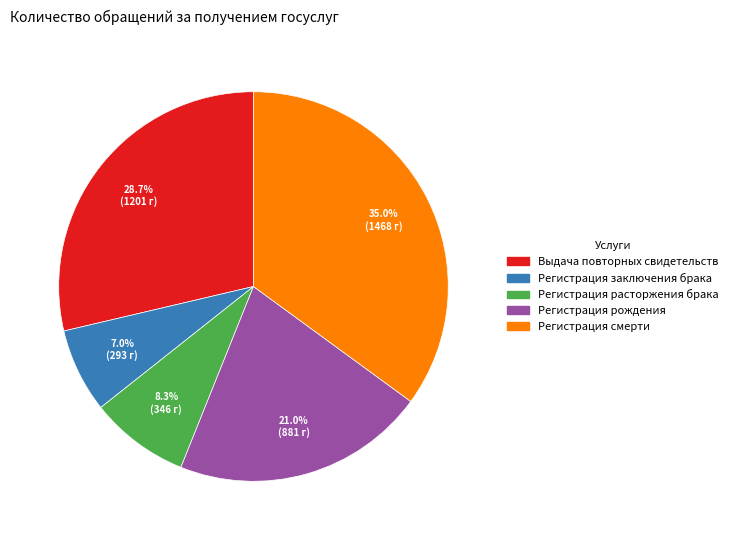

The Регистрация расторжения брака slice represents 8% of the pie. True or false?

True